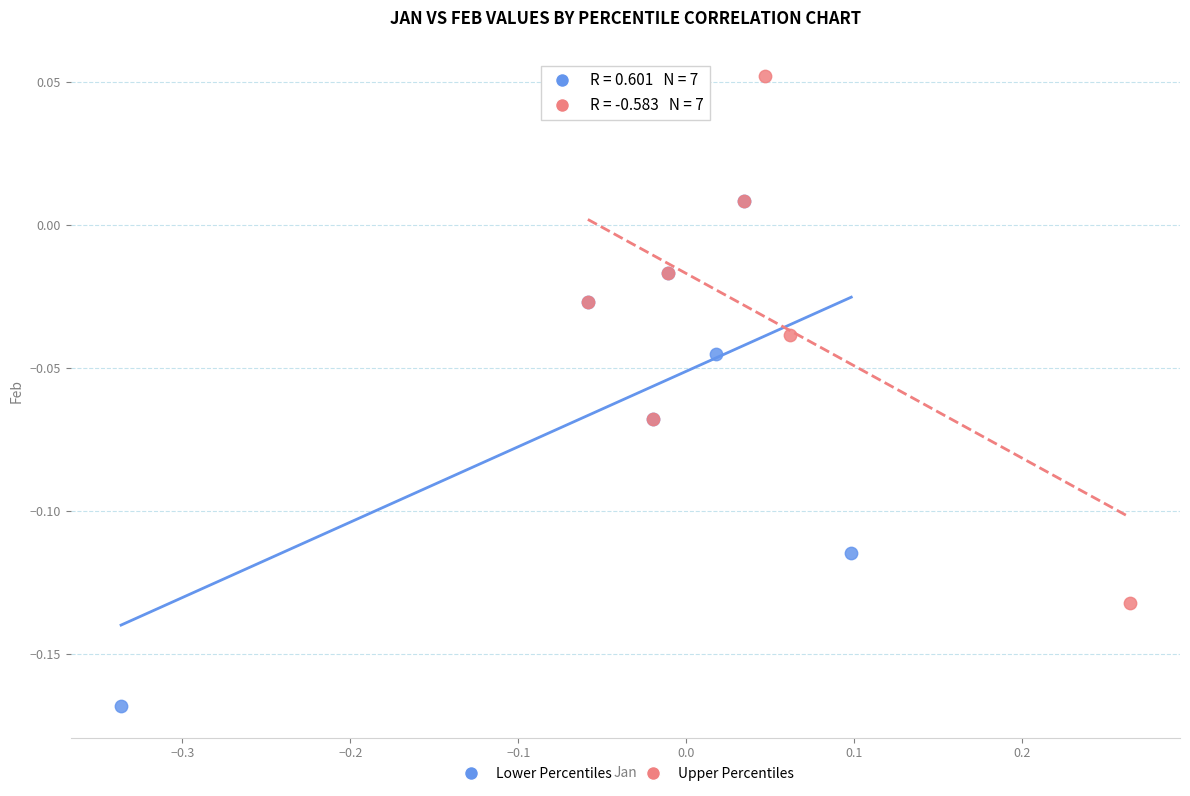

Which series reaches the minimum Y coordinate?

Lower Percentiles